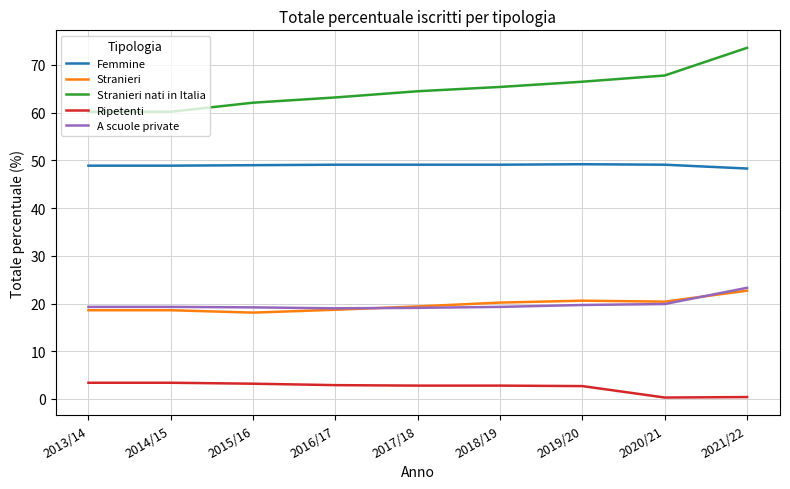

What is the spread (max minus min) of values at 2018/19?

62.6